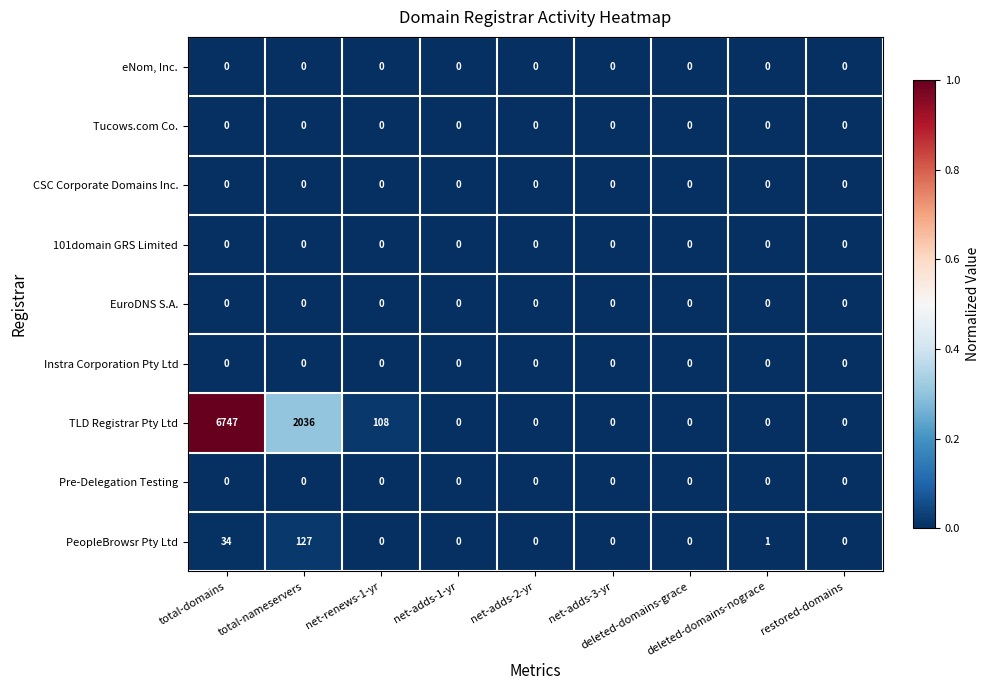

Which series has the widest spread of values?

TLD Registrar Pty Ltd